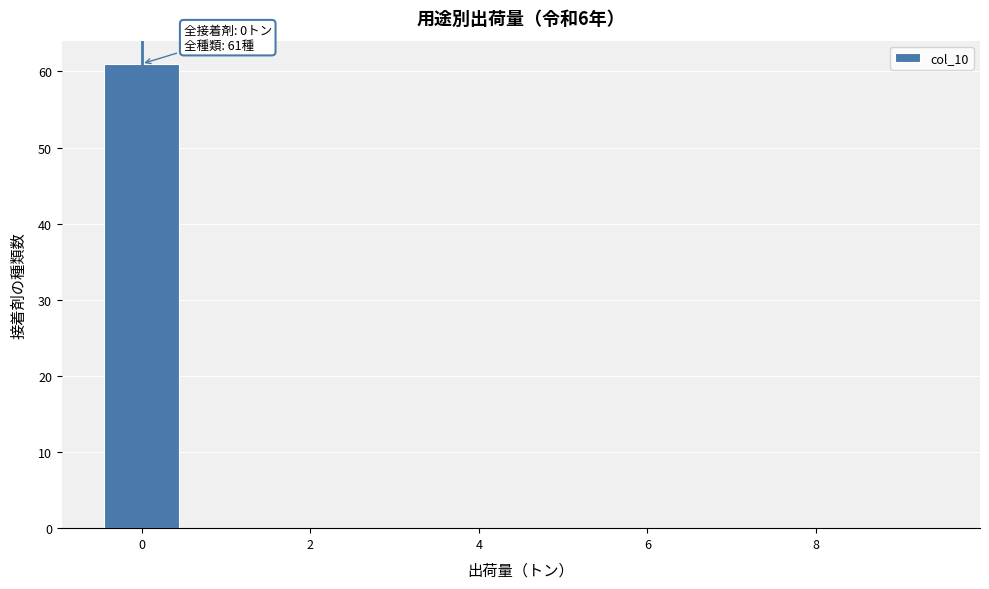

Which range on the x-axis has the tallest bar?

-0.5 to 0.5